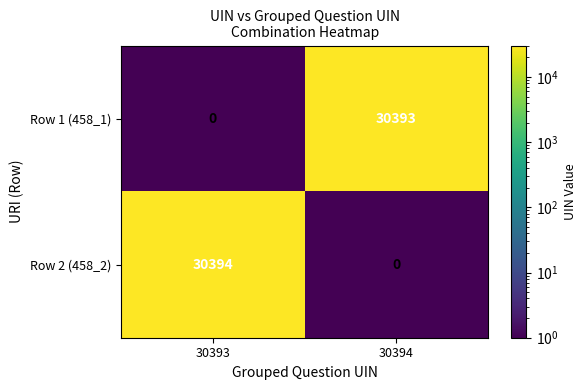

What is the total value across all series at 30393?

30394